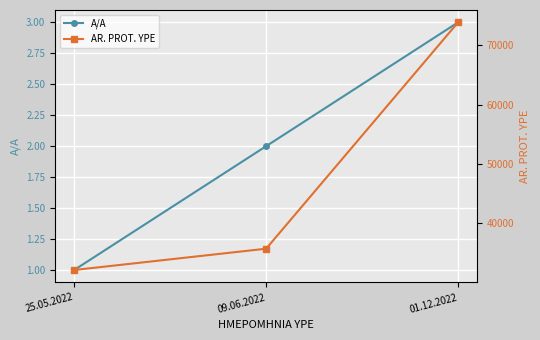

Between 01.12.2022 and 25.05.2022, which is larger?

01.12.2022